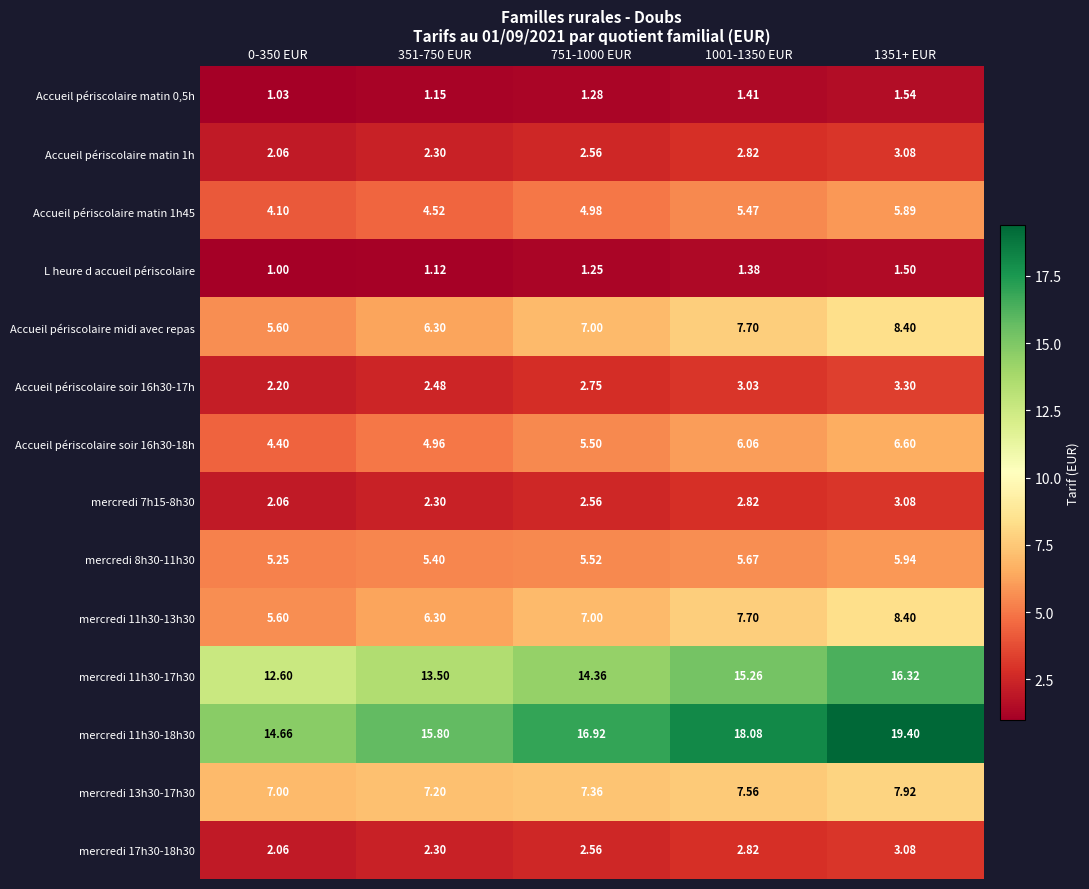

Is the value of Accueil périscolaire matin 0,5h at 751-1000 EUR greater than the value of Accueil périscolaire matin 1h at 751-1000 EUR?

No